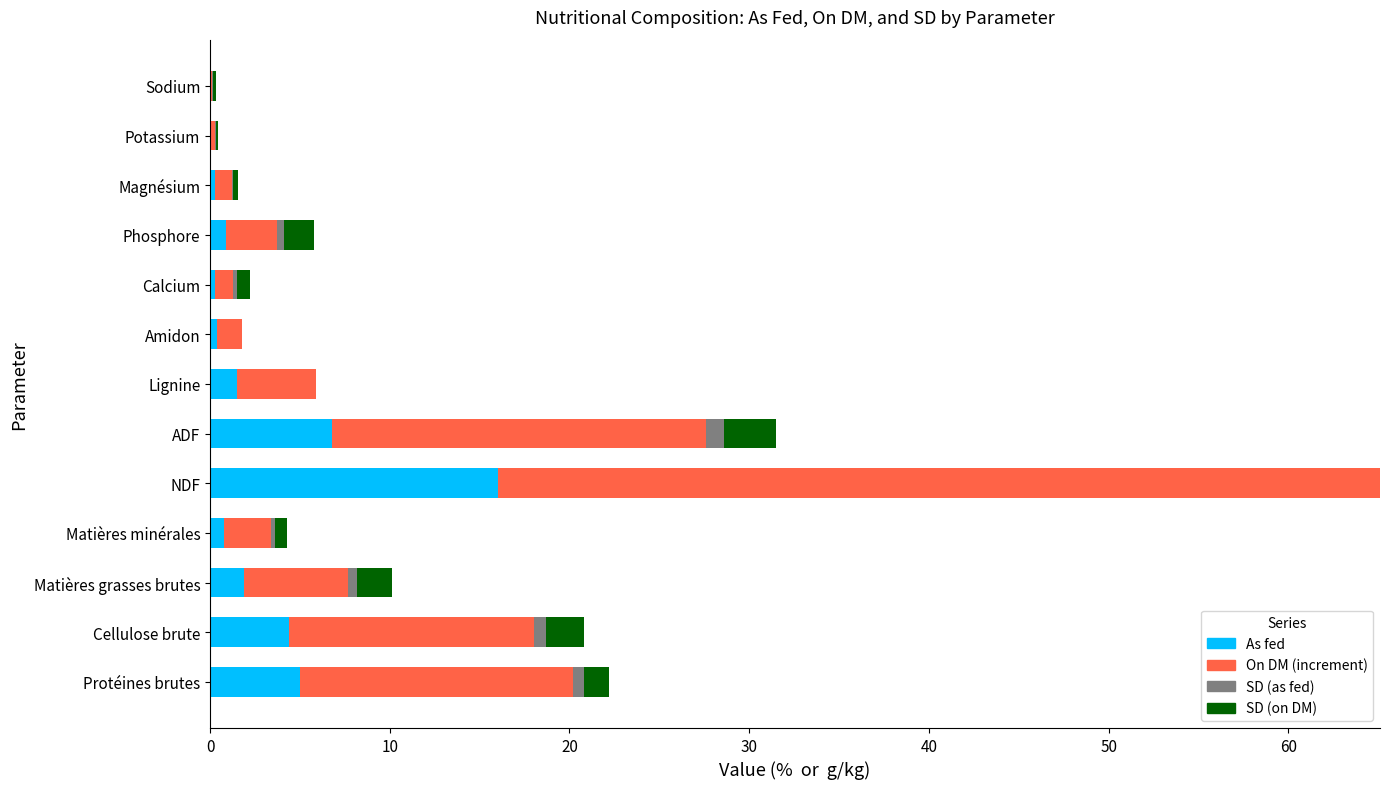

Where is As fed nearest to the value 8?

ADF